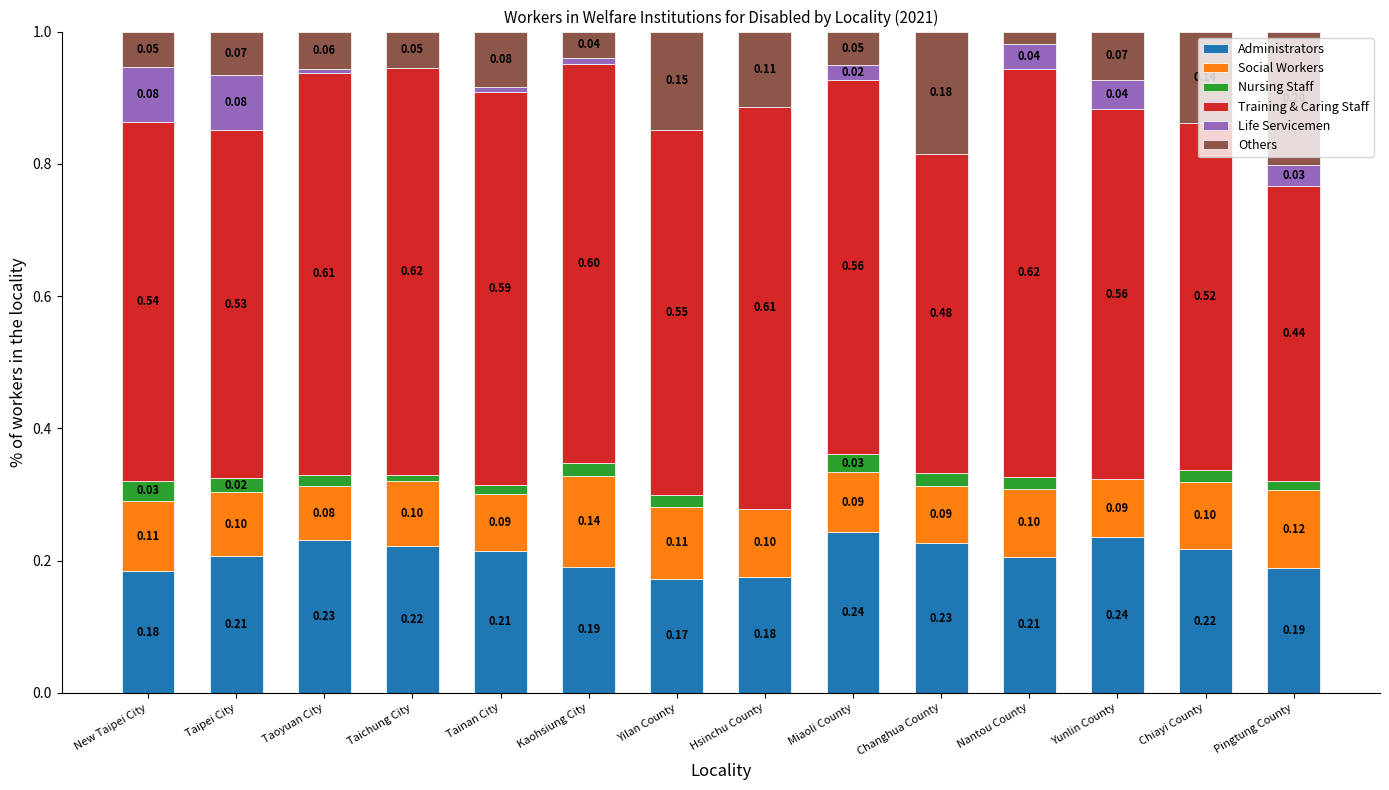

What is the label of the 5th bar from the right?

Changhua County